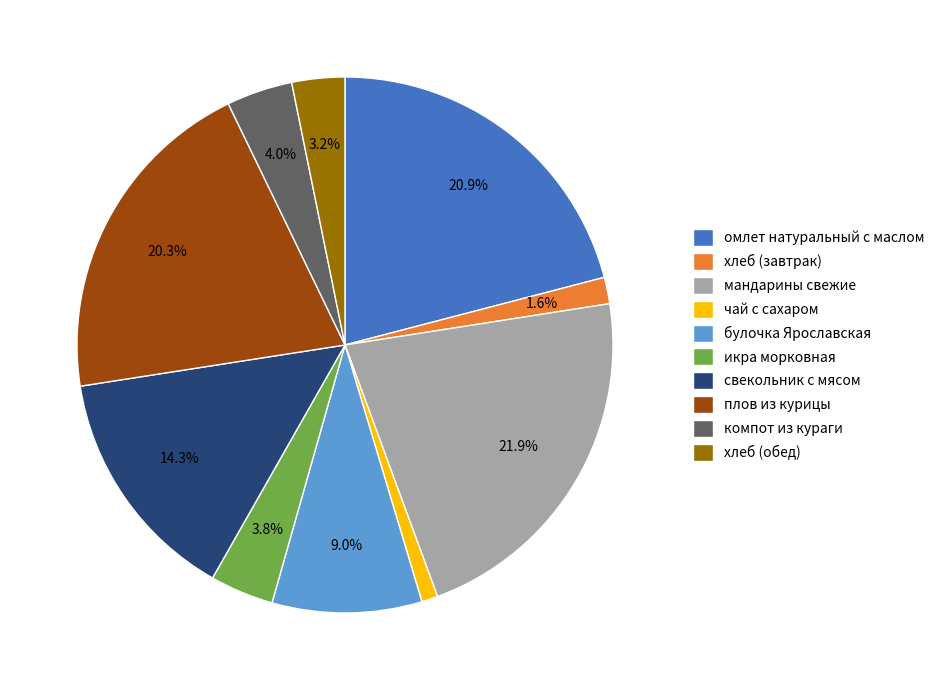

The плов из курицы slice represents 15% of the pie. True or false?

False